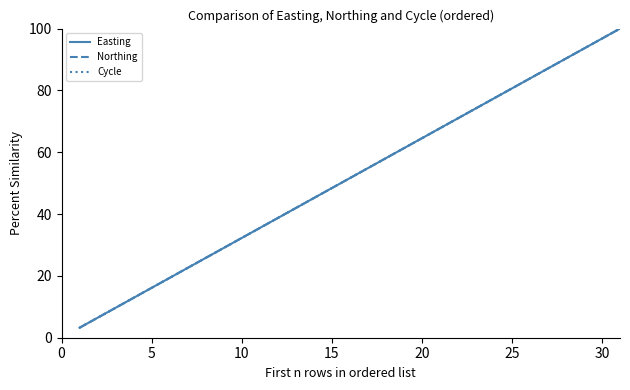

True or false: Cycle and Easting cross at least once.

False